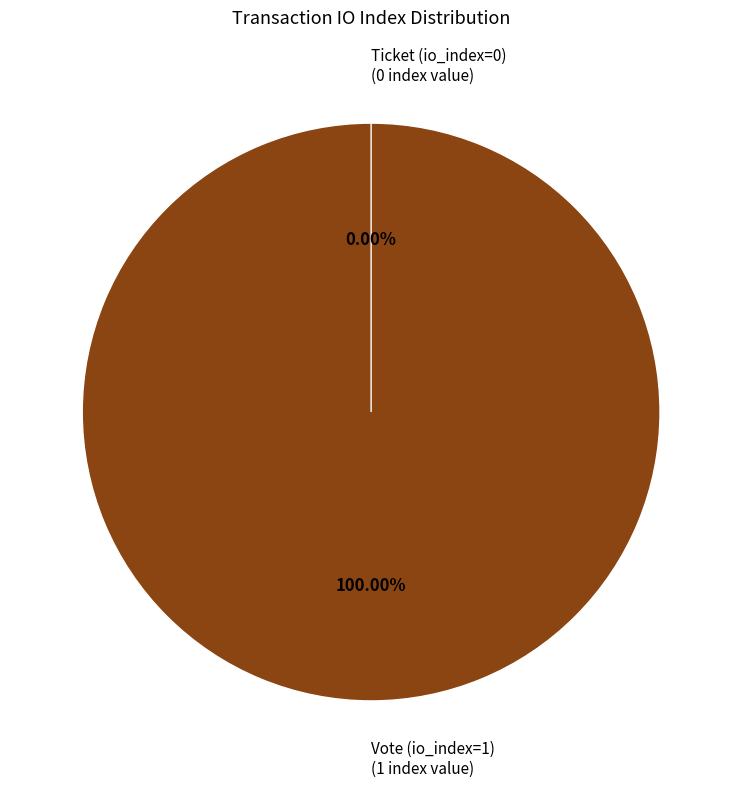

Which slice is the largest?

Vote (io_index=1)